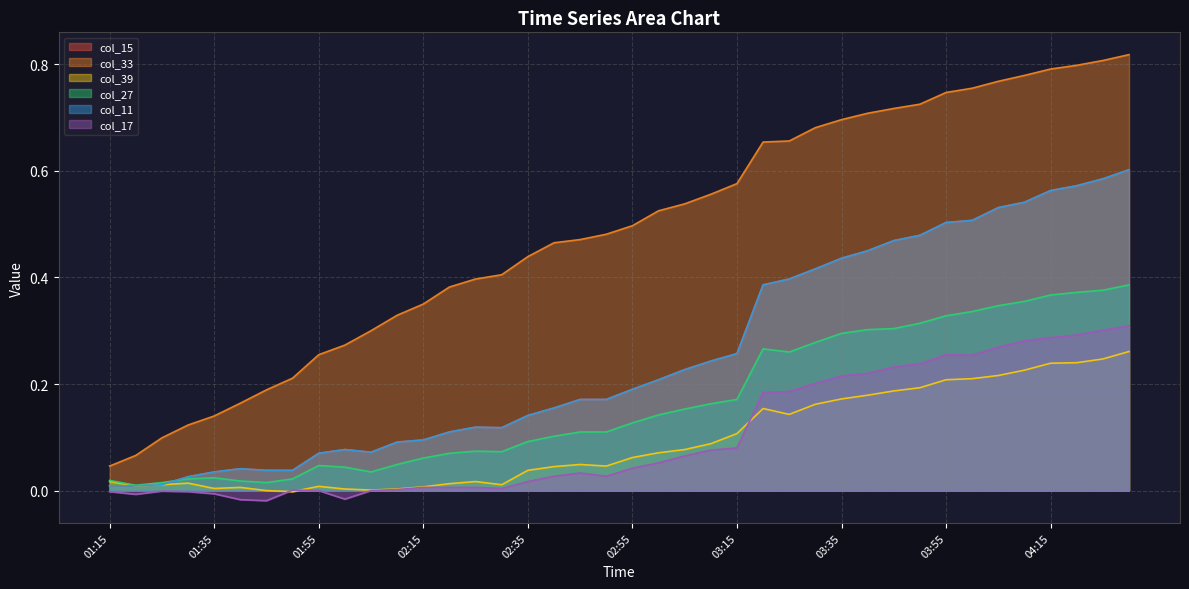

Which series has the largest total across all categories?

col_33